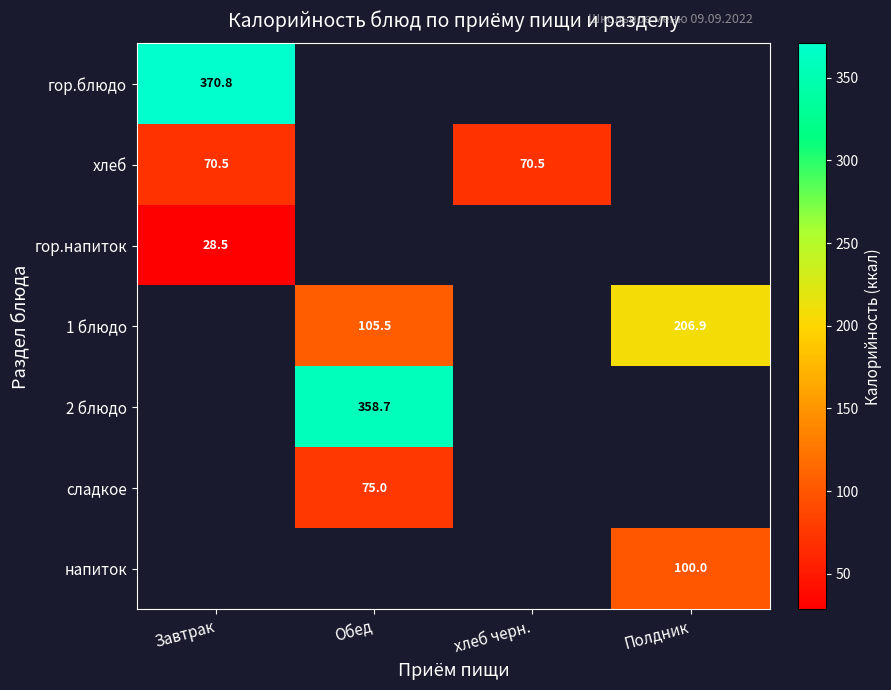

Is the value of гор.напиток at Завтрак greater than the value of сладкое at Обед?

No